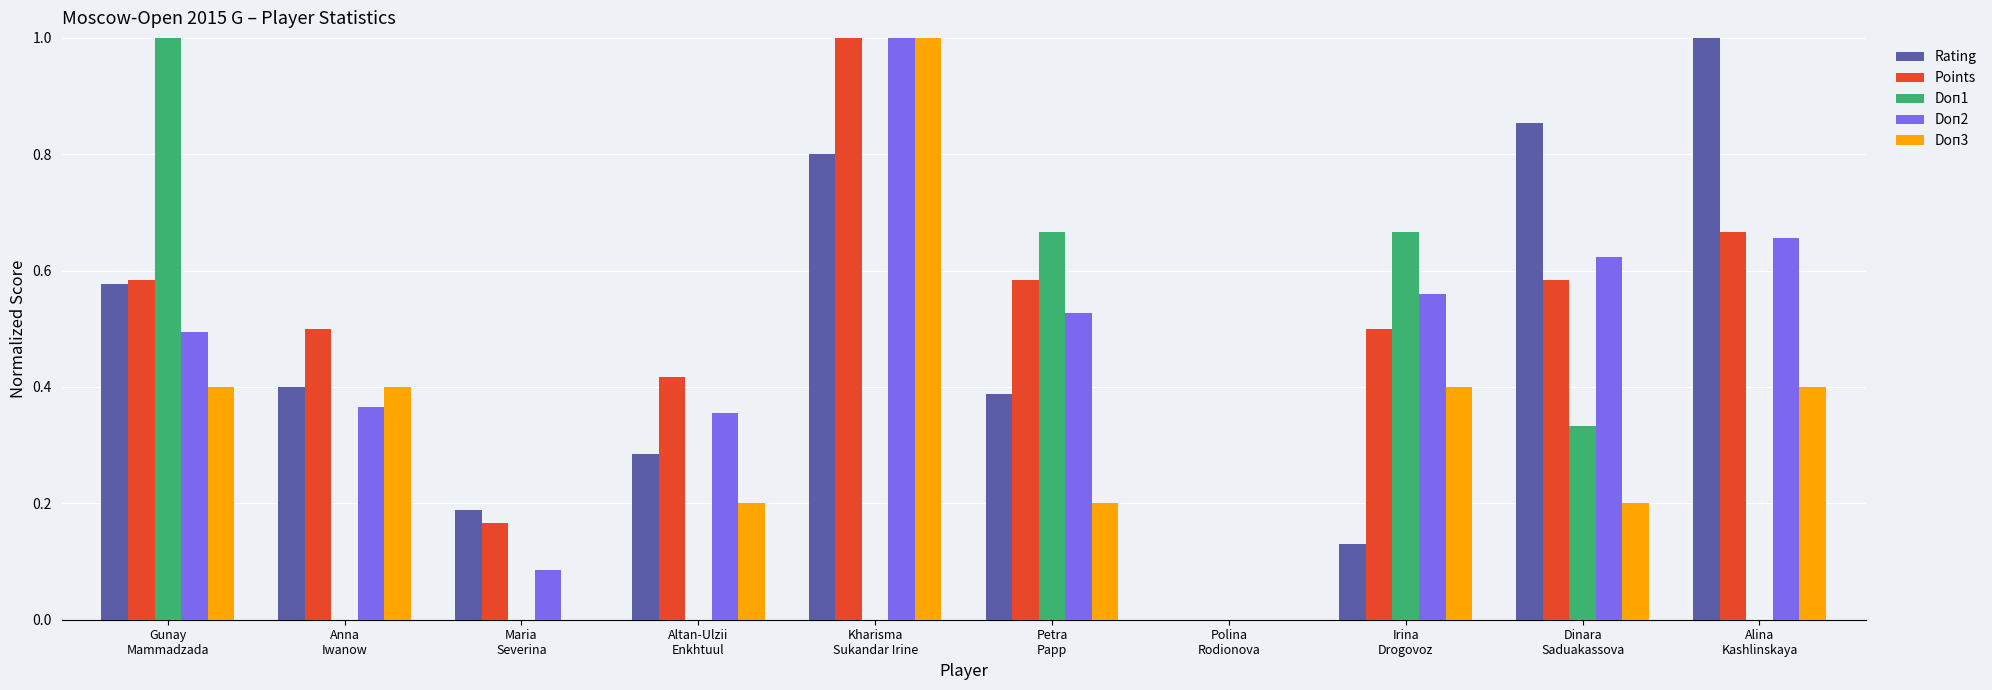

What is the sum of all Points values?

5.0